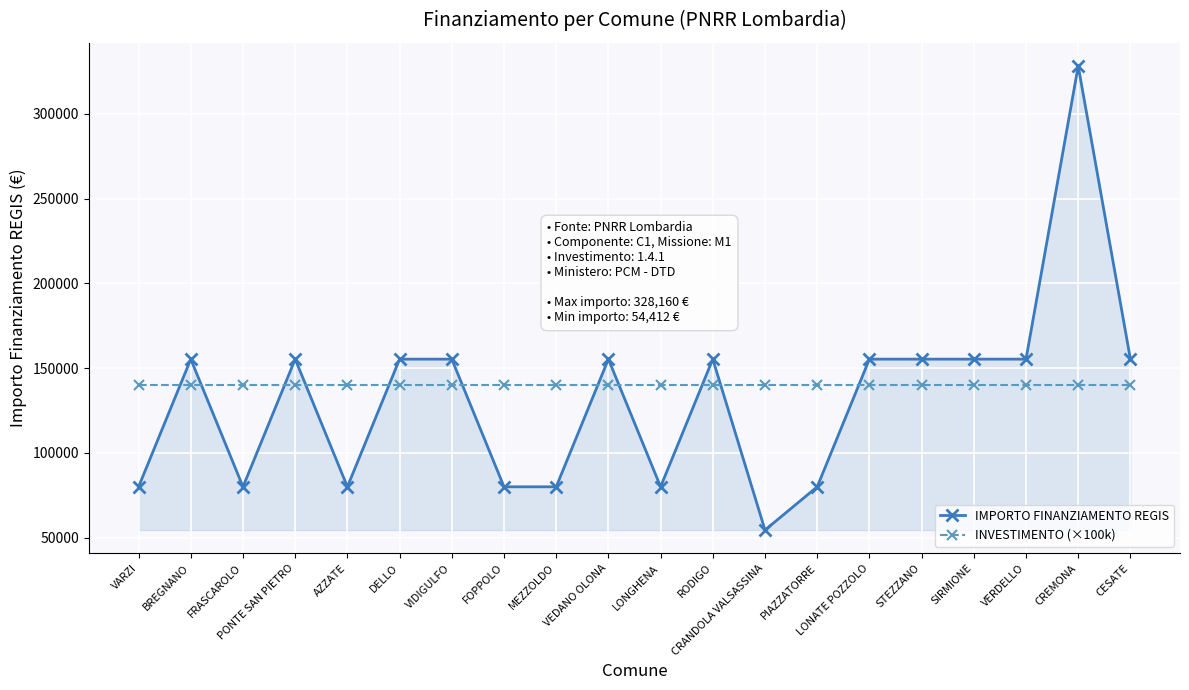

What is the label of the 2nd point from the left?

BREGNANO